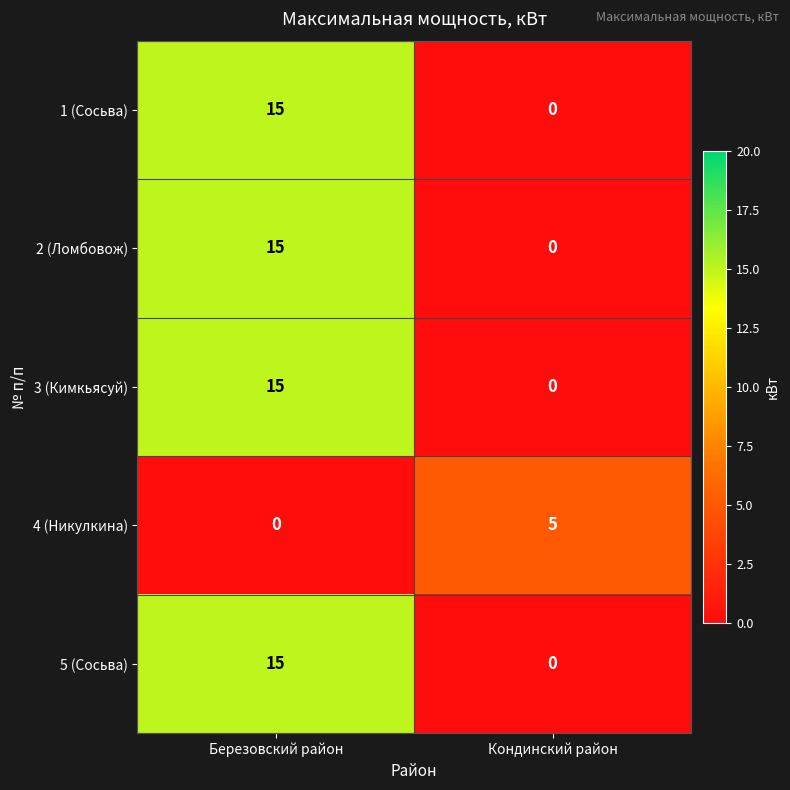

At which label does 4 (Никулкина) reach its peak?

Кондинский район